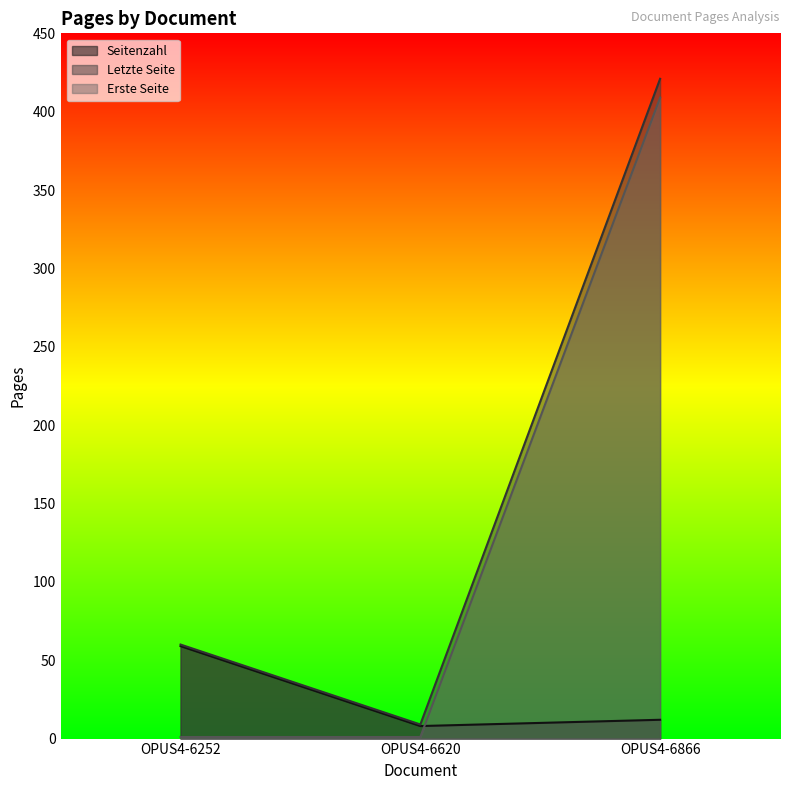

What is the highest value of the Seitenzahl series?

59